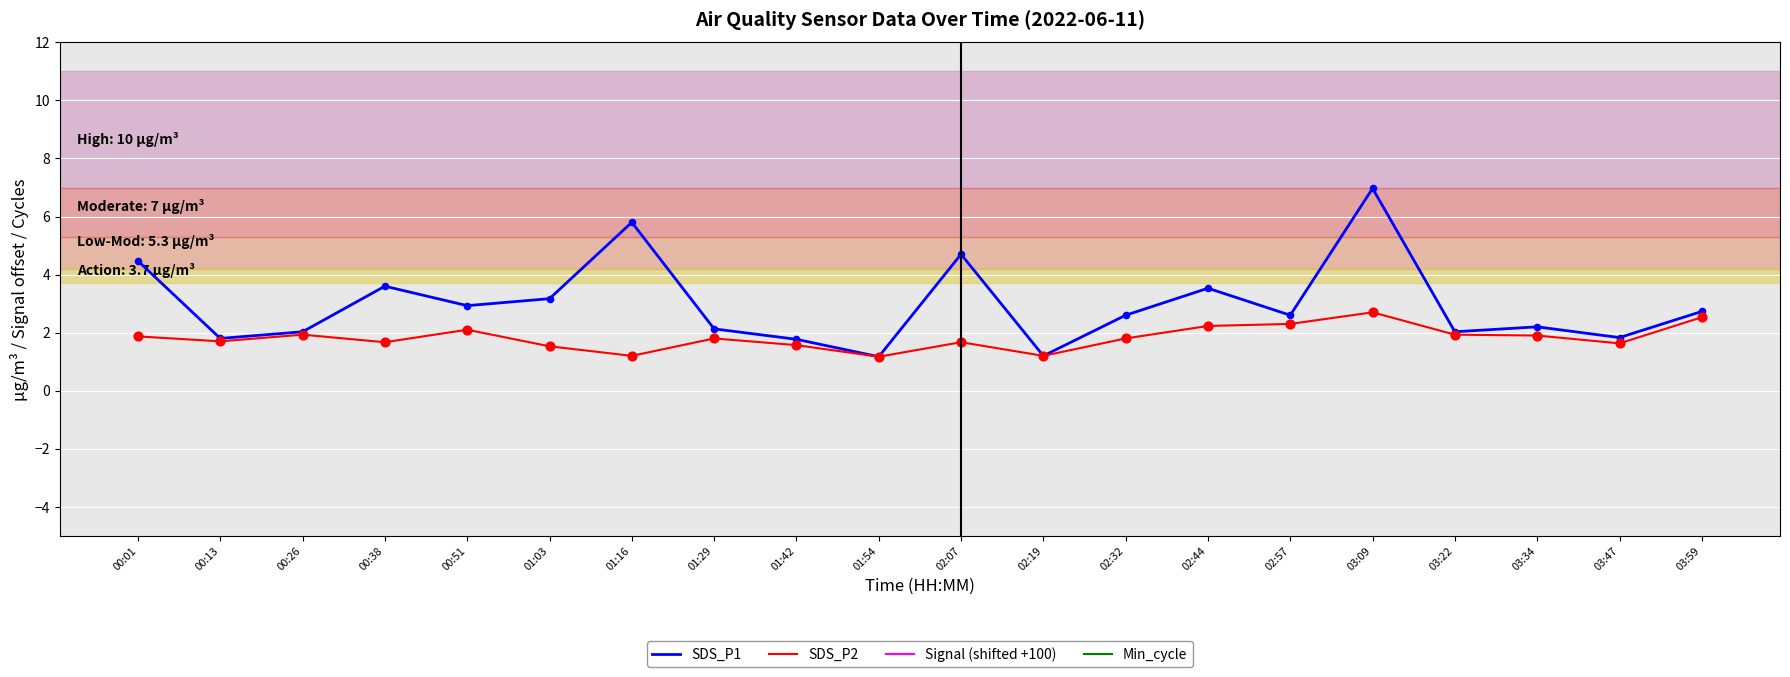

Which series has the largest Y range (max minus min)?

Signal (shifted +100)